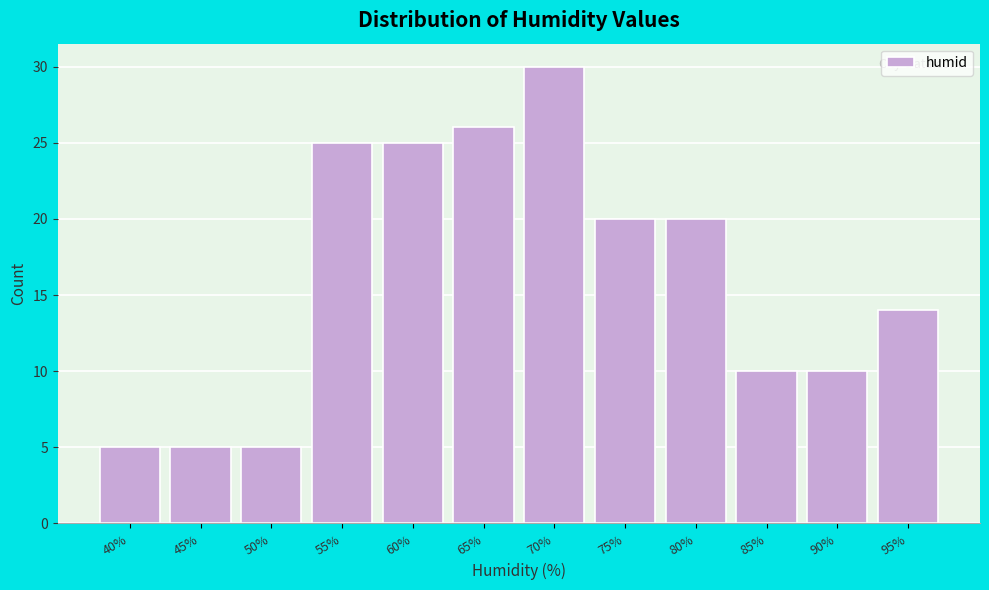

Reading right to left, list all the values displayed in this chart.

95%=14	90%=10	85%=10	80%=20	75%=20	70%=30	65%=26	60%=25	55%=25	50%=5	45%=5	40%=5